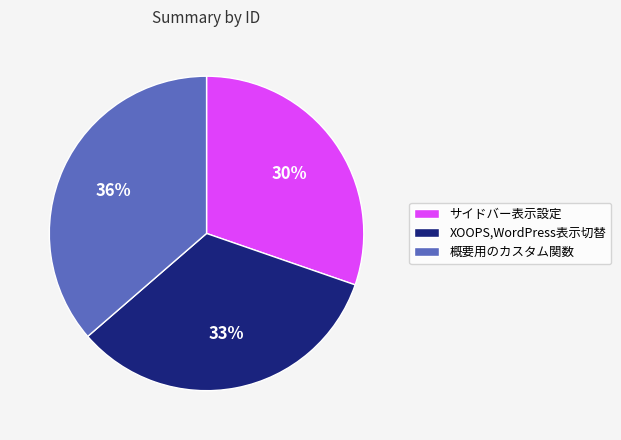

Which has a higher value, XOOPS,WordPress表示切替 or サイドバー表示設定?

XOOPS,WordPress表示切替